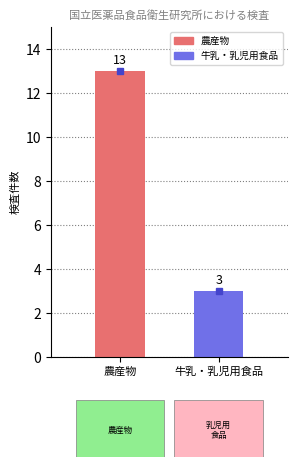

List the labels in order of value, smallest first.

牛乳・乳児用食品, 農産物